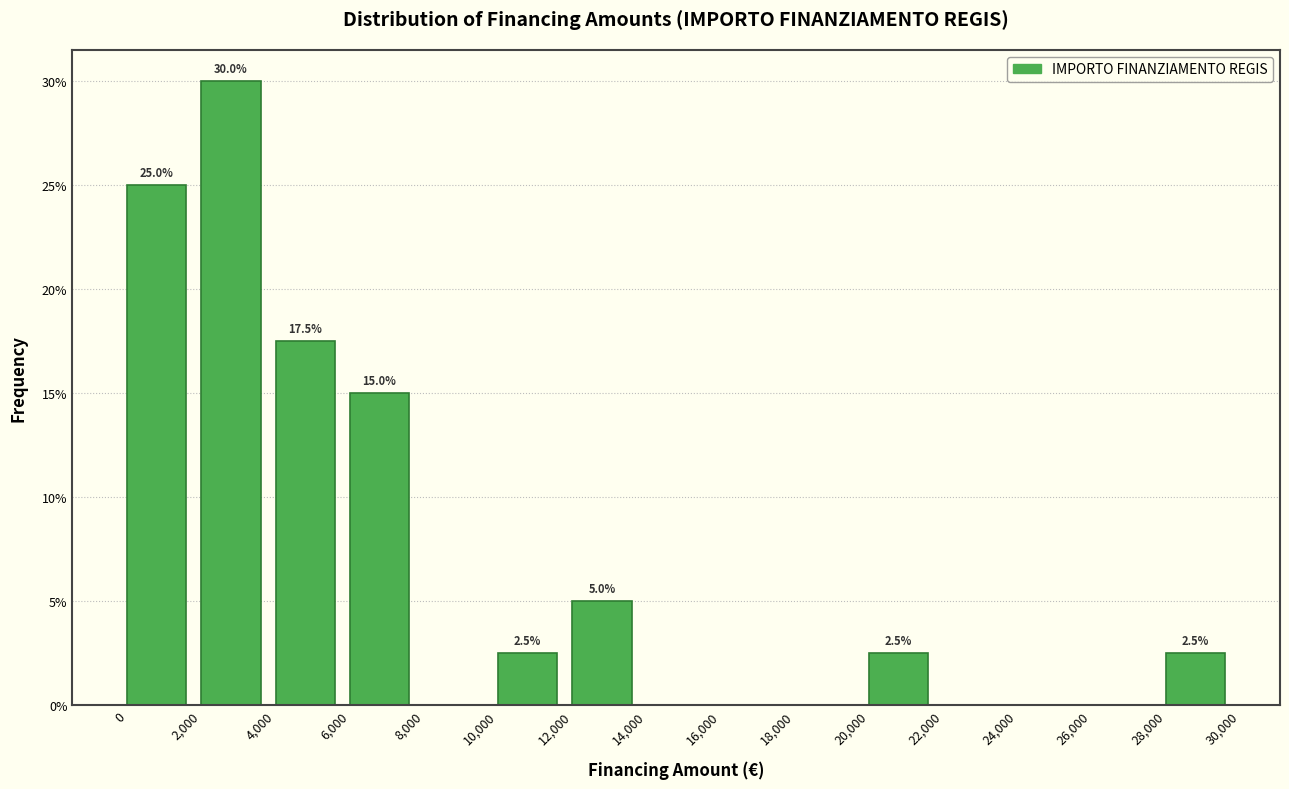

Over which range of the x-axis is the bar tallest?

2,000 to 4,000